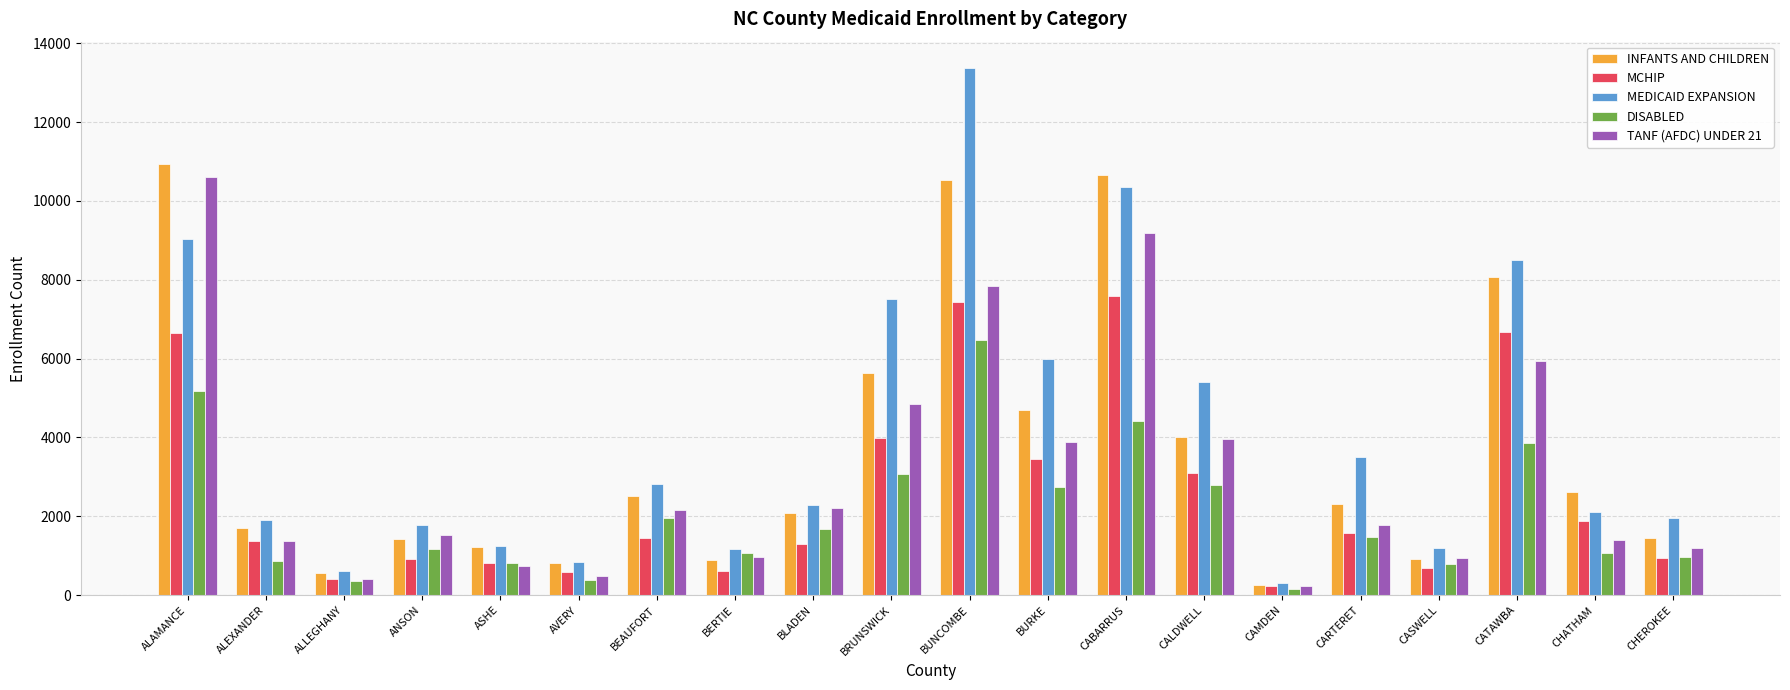

What are all the series names shown in the legend?

INFANTS AND CHILDREN, MCHIP, MEDICAID EXPANSION, DISABLED, TANF (AFDC) UNDER 21